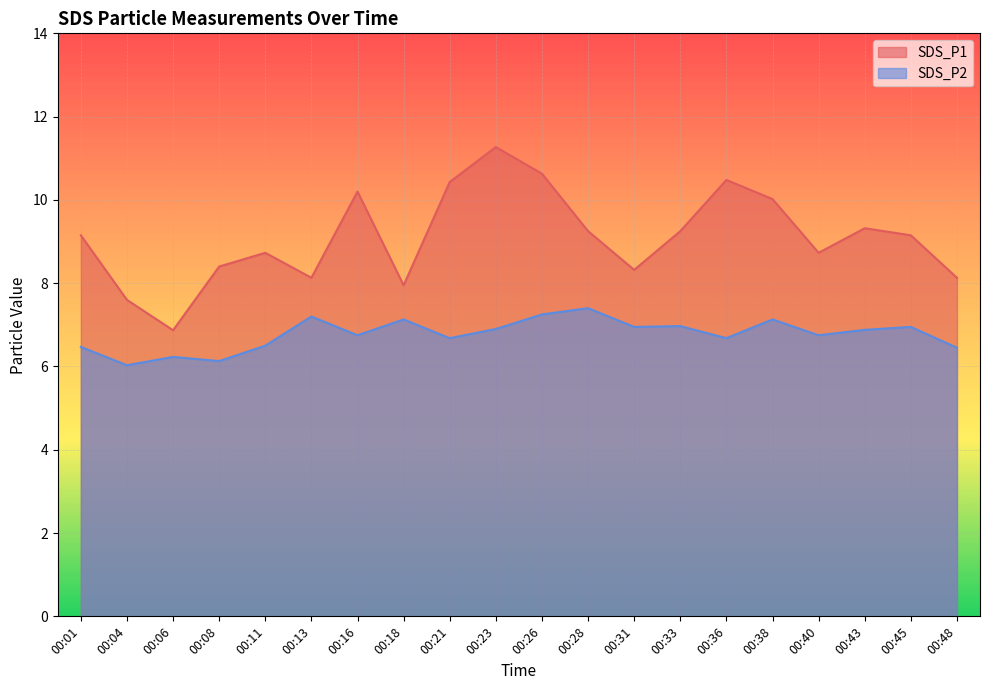

List the labels in order of SDS_P1 value, smallest first.

00:06, 00:04, 00:18, 00:13, 00:48, 00:31, 00:08, 00:11, 00:40, 00:01, 00:45, 00:28, 00:33, 00:43, 00:38, 00:16, 00:21, 00:36, 00:26, 00:23